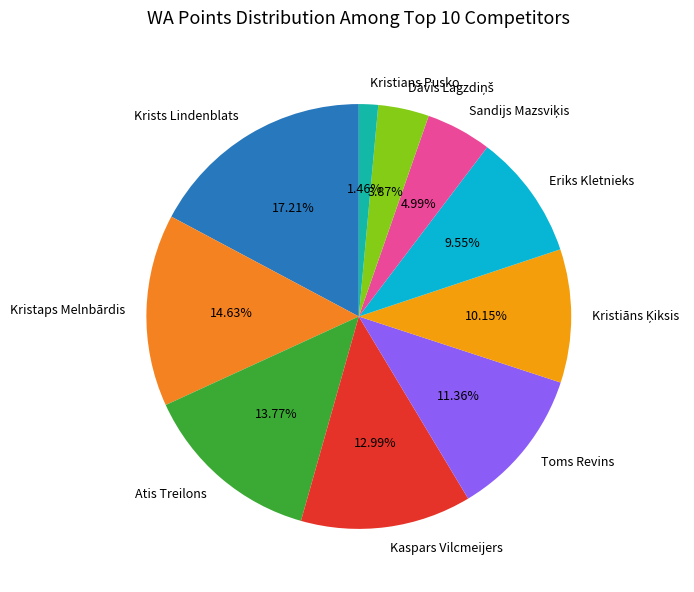

How many segments does this pie chart have?

10